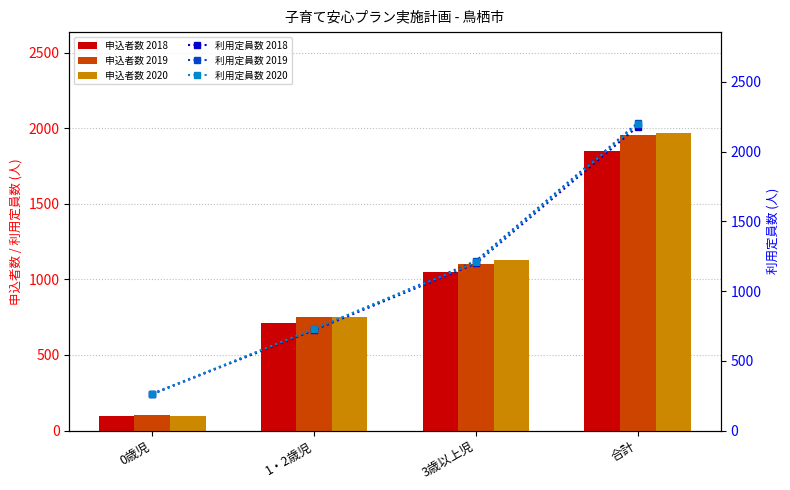

Rank the categories by 申込者数 2018 value from highest to lowest.

合計, 3歳以上児, 1・2歳児, 0歳児